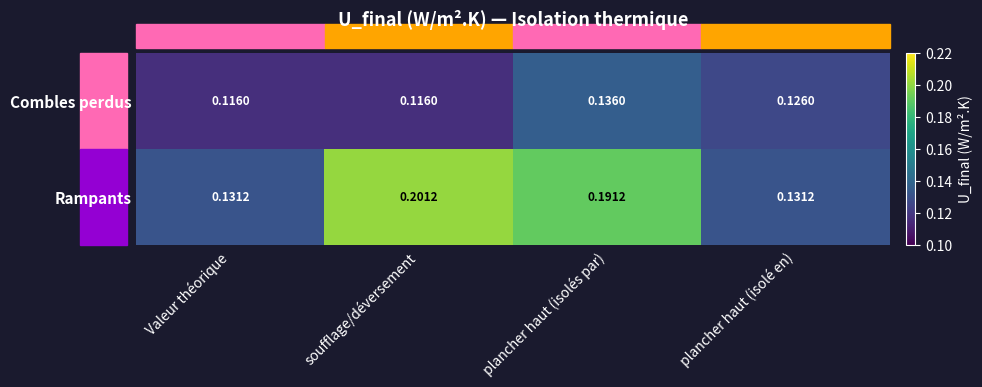

Is the value of Rampants at soufflage/déversement greater than the value of Combles perdus at plancher haut (isolé en)?

Yes